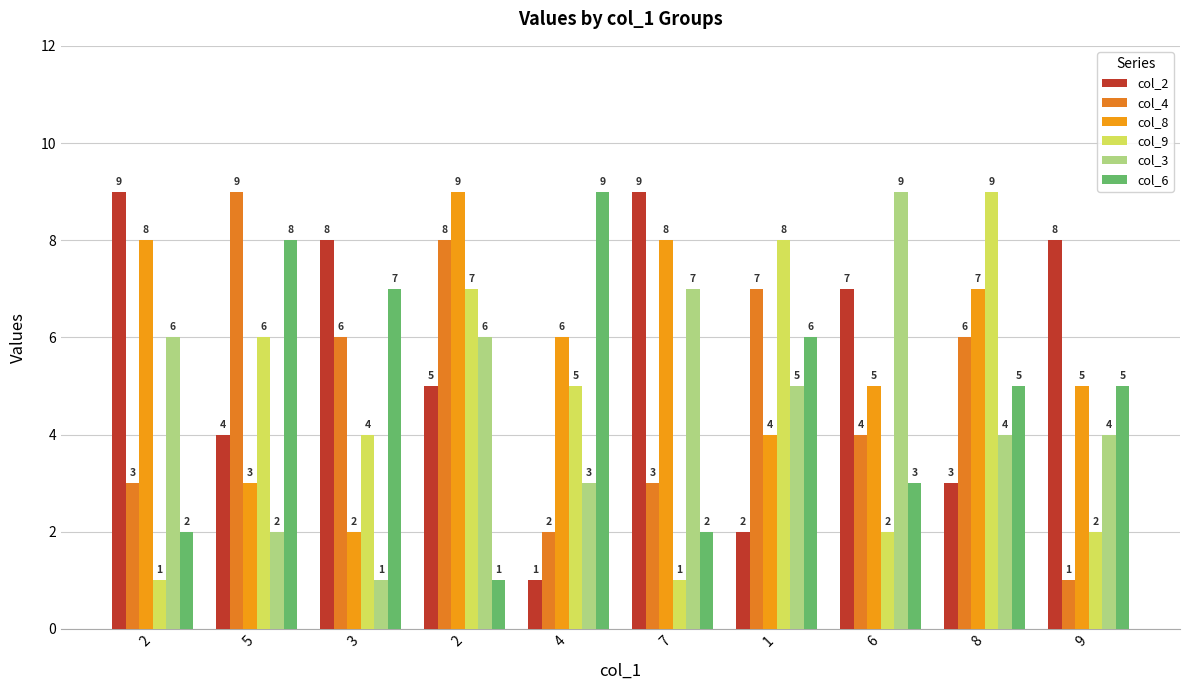

Does the chart contain any negative values?

No